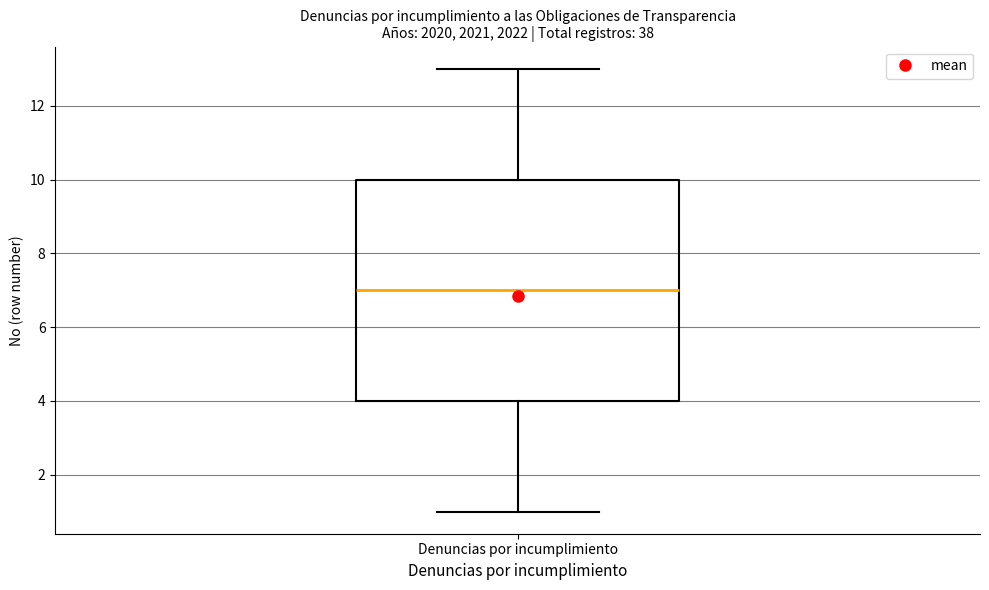

Transcribe this box plot: give where the median line is, the range the box spans, and where the two whiskers end, as read against the y-axis. The values are not printed on the chart, so give them approximately, as read against the axis.

median 7, box 4 to 10, whiskers 1 to 13